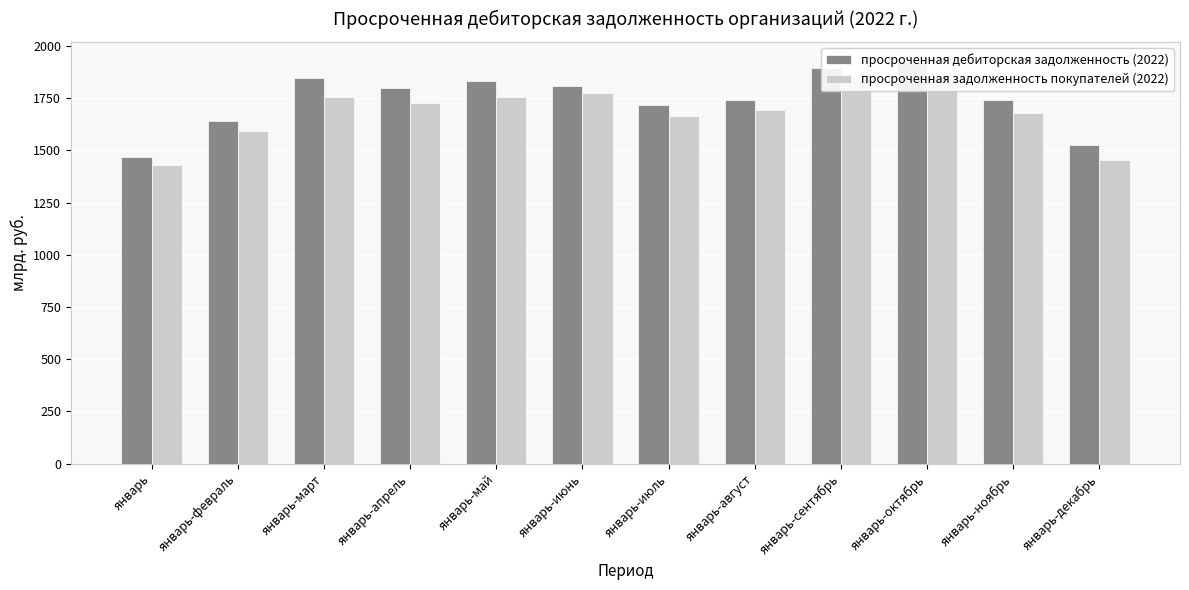

True or false: просроченная задолженность покупателей (2022) has a value of 386.9 at январь-август.

False